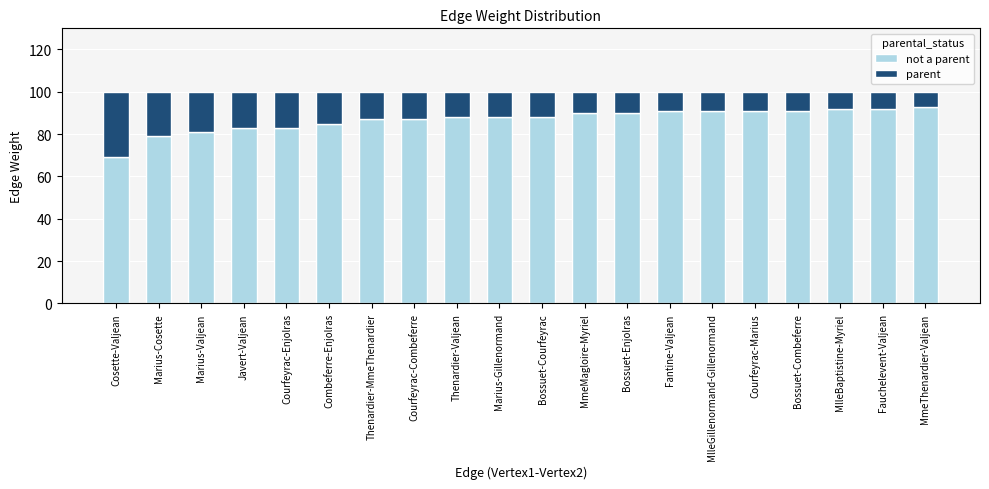

What is the total value across all series at Courfeyrac-Combeferre?

100